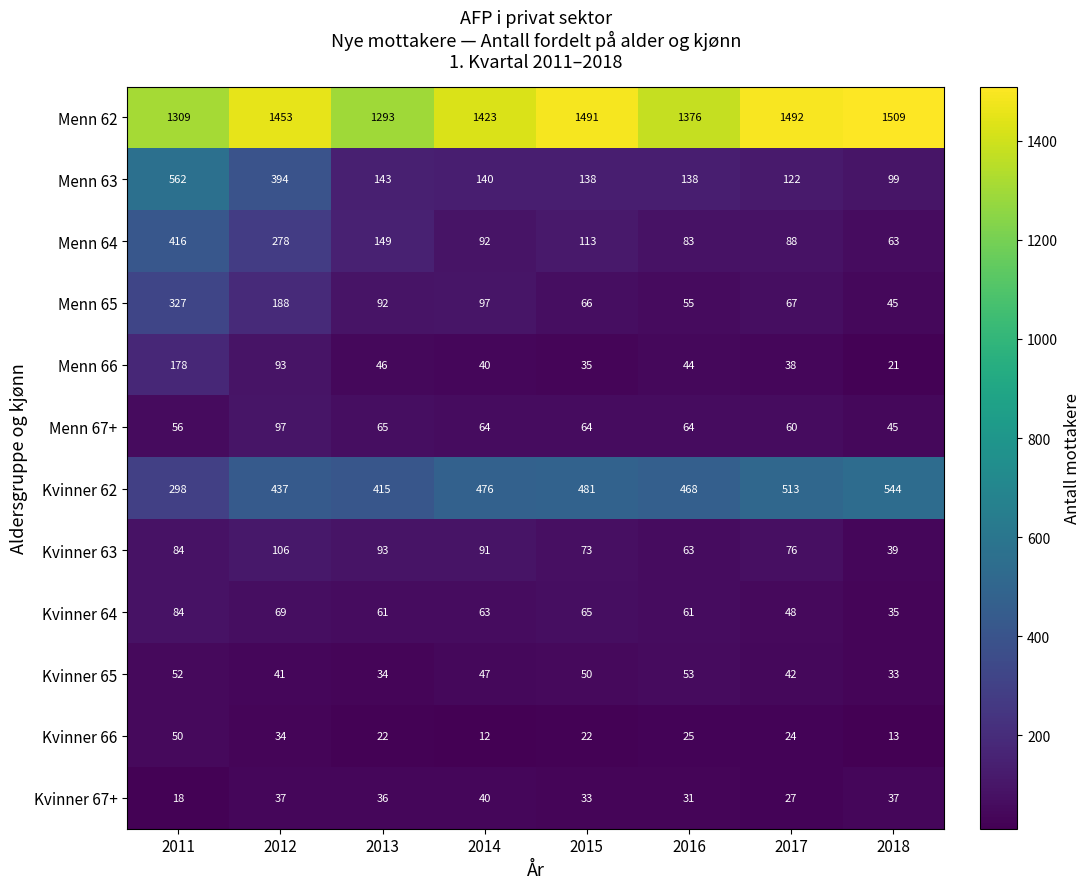

What is the difference between the Menn 66 values at 2014 and 2012?

53